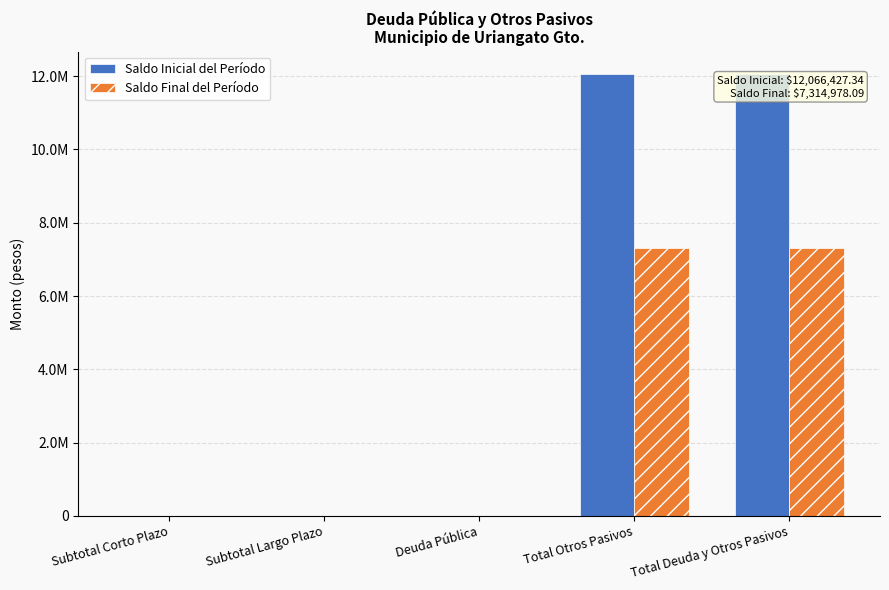

True or false: Saldo Inicial del Período has a value of 0.0 at Subtotal Largo Plazo.

True